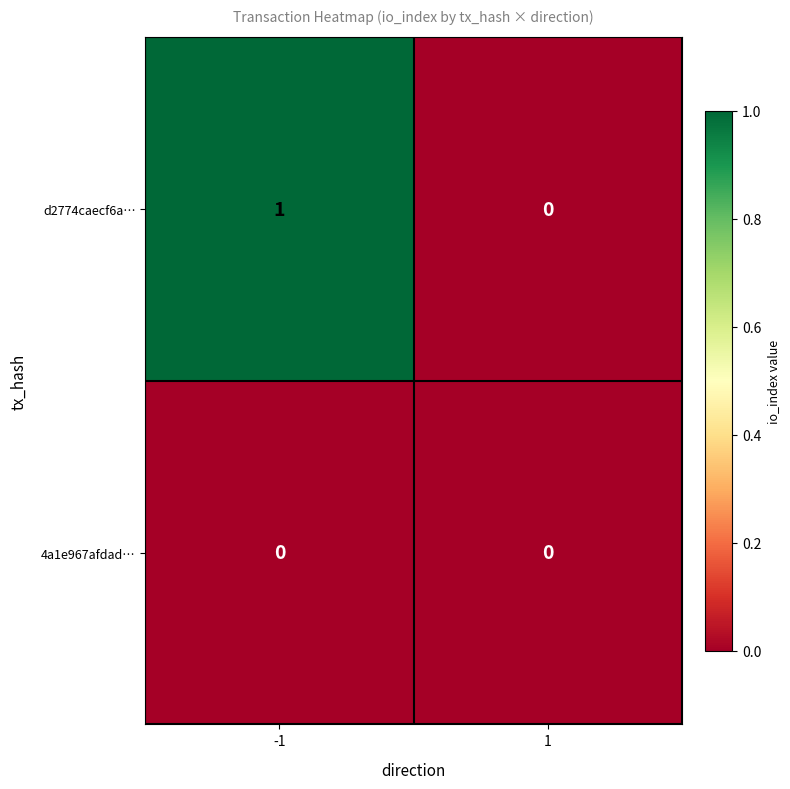

Rank the series at -1 from highest to lowest value.

d2774caecf6a…, 4a1e967afdad…